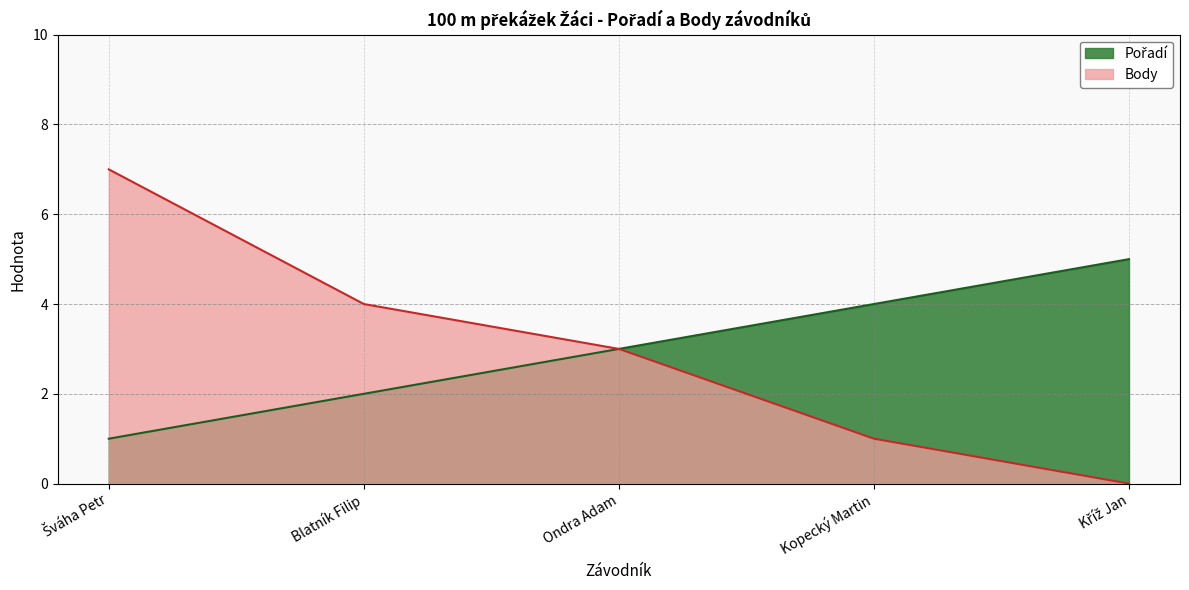

Where is Pořadí nearest to the value 3?

Ondra Adam